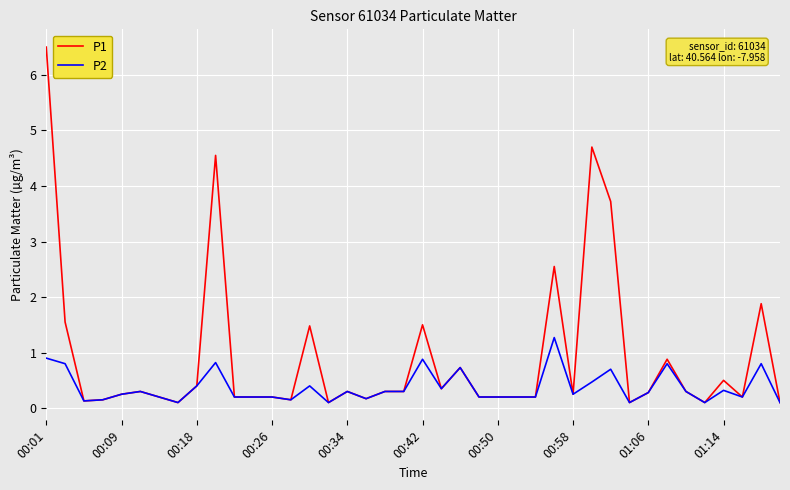

Rank the series by their average value, from highest to lowest.

P1, P2